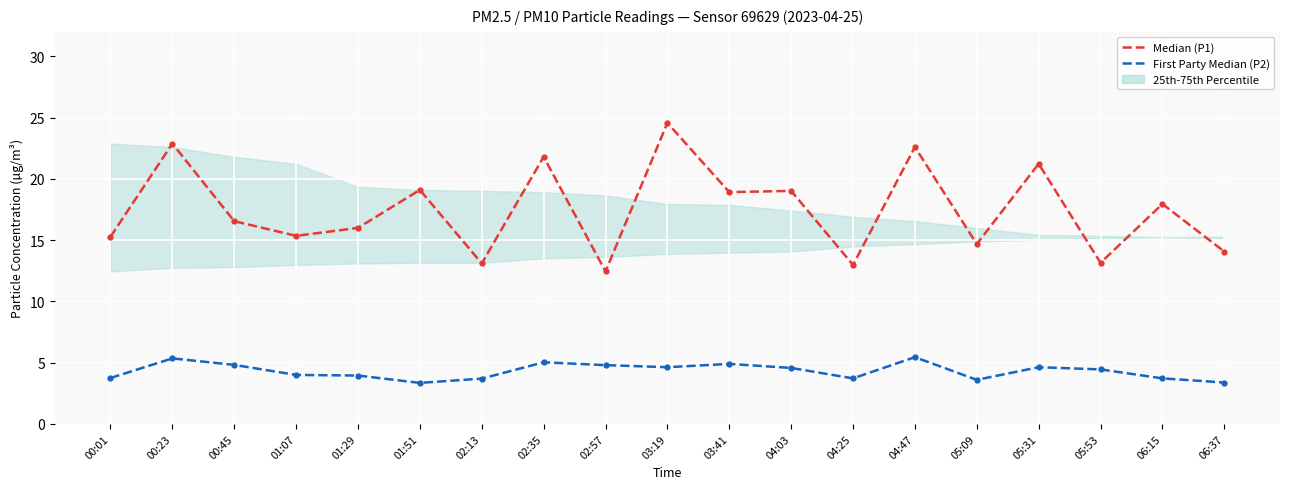

What is the spread (max minus min) of values at 00:45?

11.7